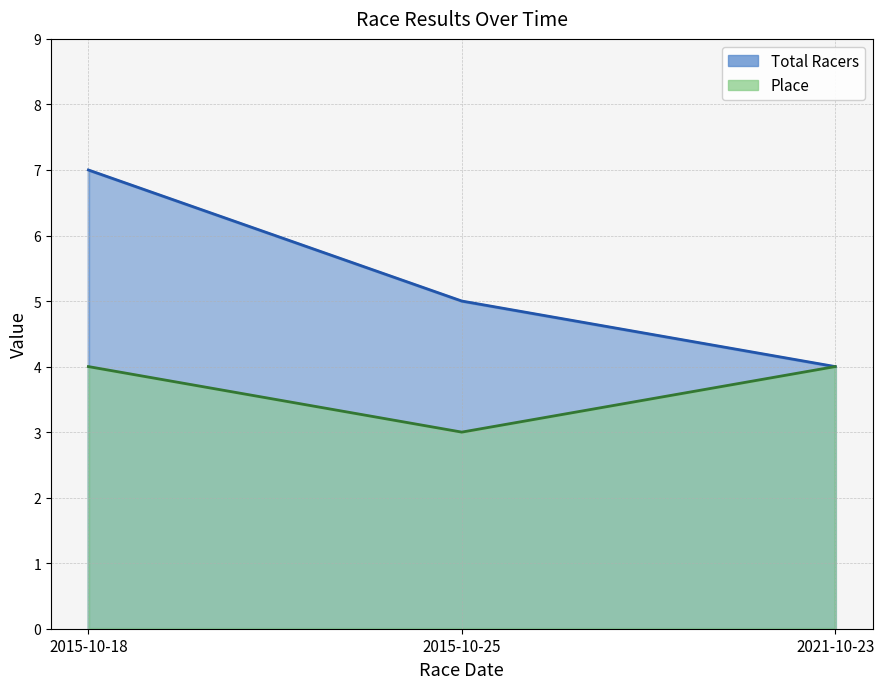

What is the spread (max minus min) of values at 2015-10-18?

3